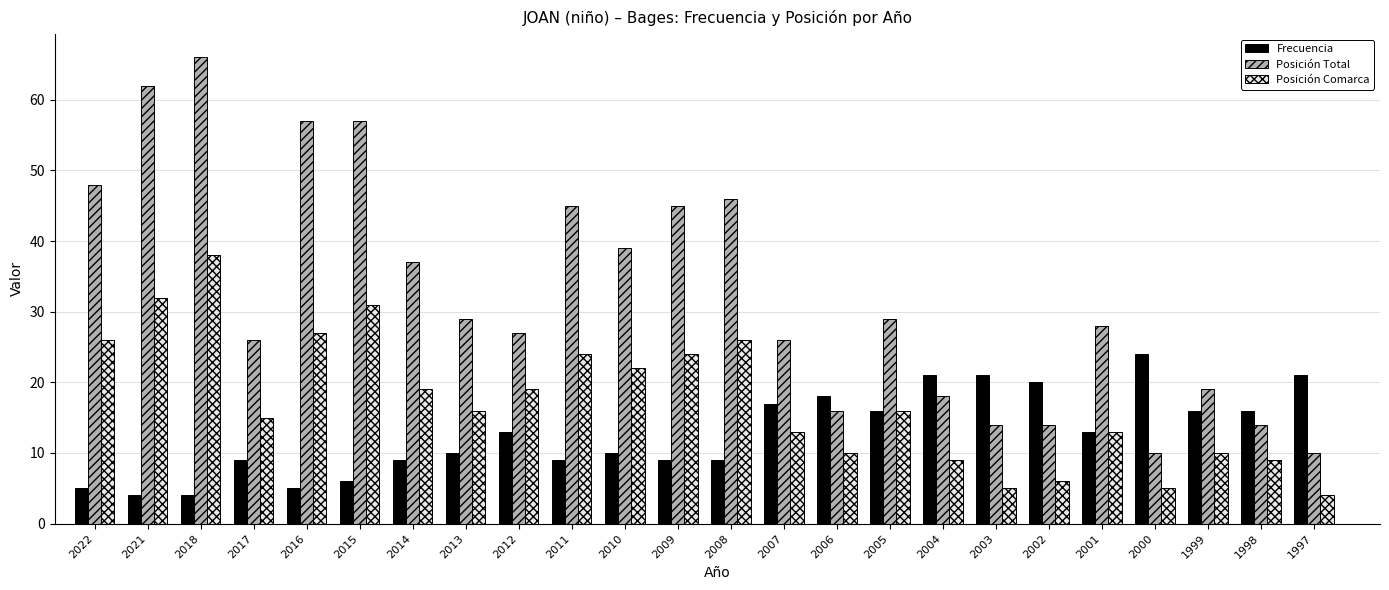

What is the value of the Frecuencia bar at the 12th from the left?

9